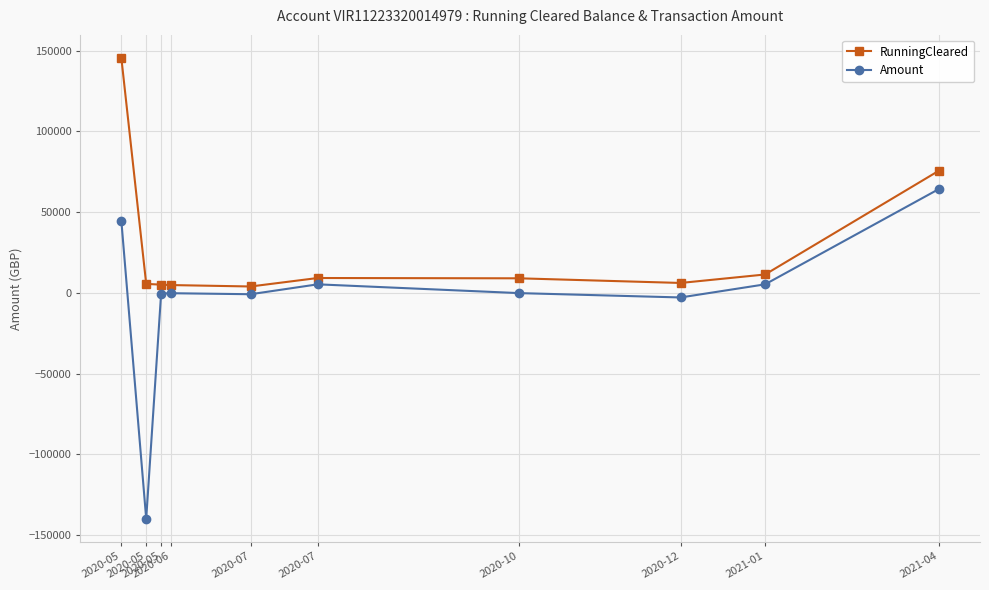

What are all the series names shown in the legend?

RunningCleared, Amount